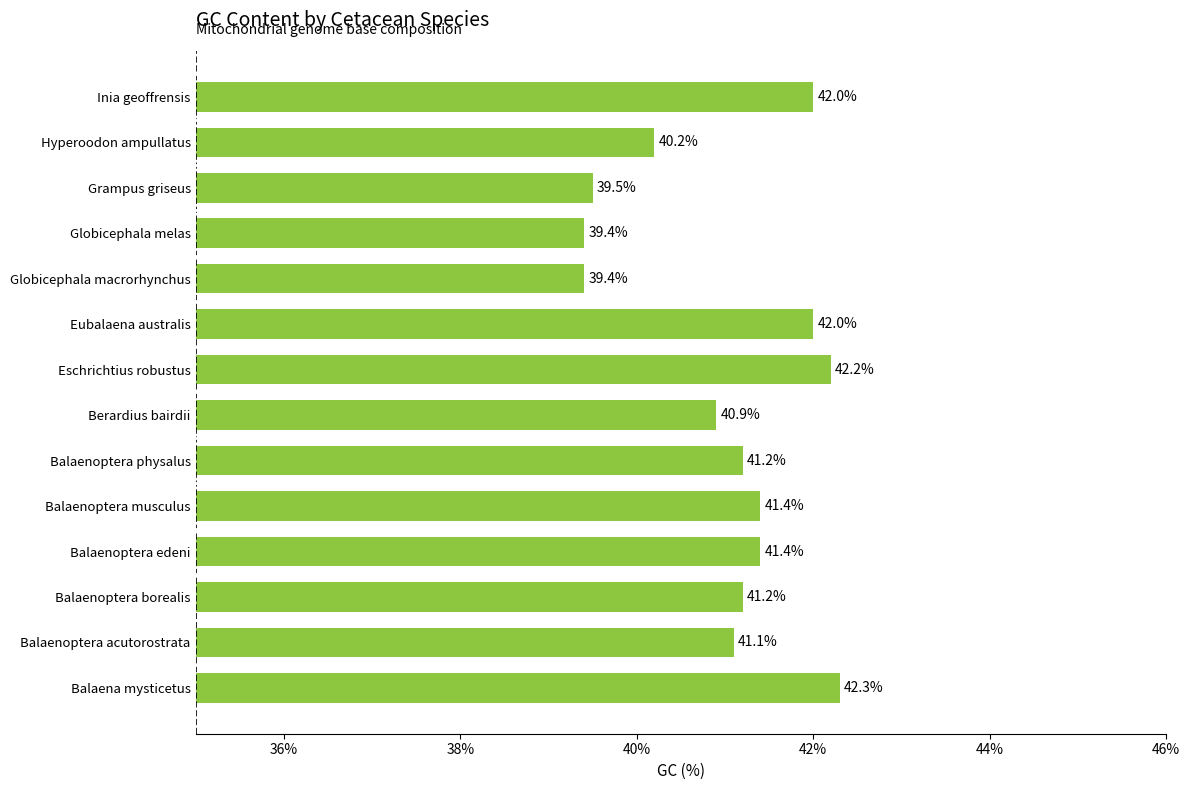

The value at Inia geoffrensis is 65.7. True or false?

False